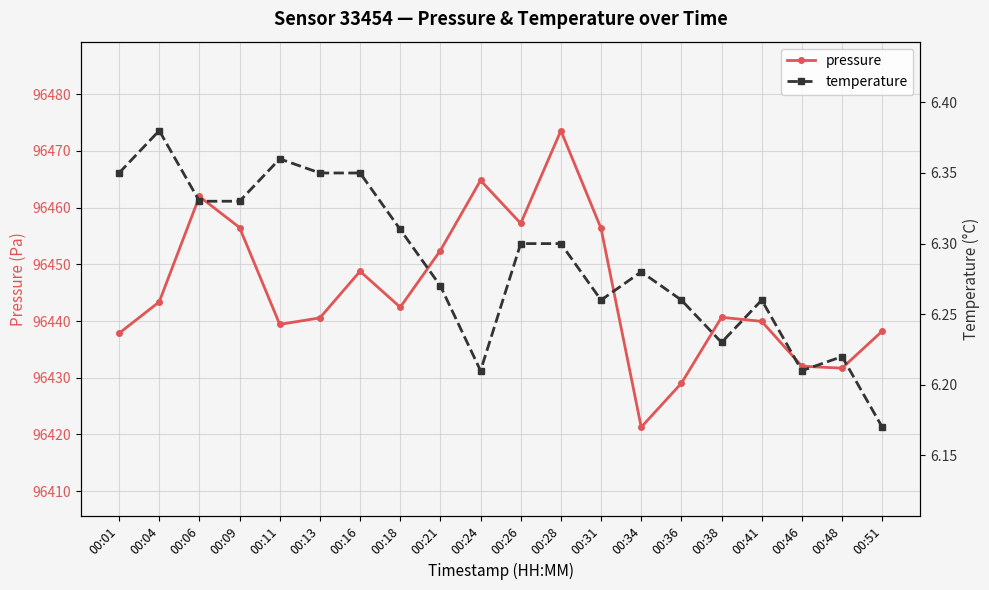

List the series in order of their overall mean, highest first.

pressure, temperature